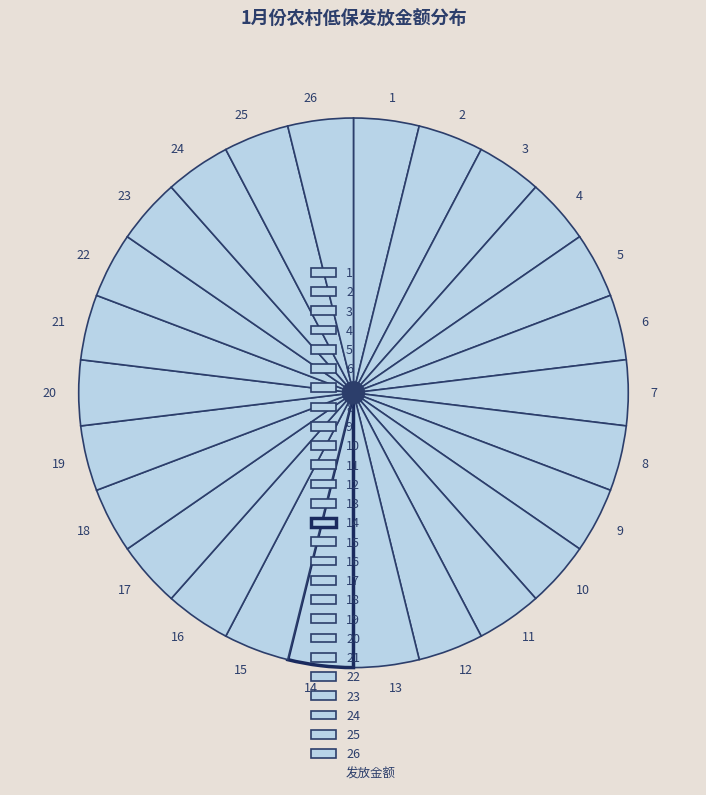

The 5 slice represents 4% of the pie. True or false?

True